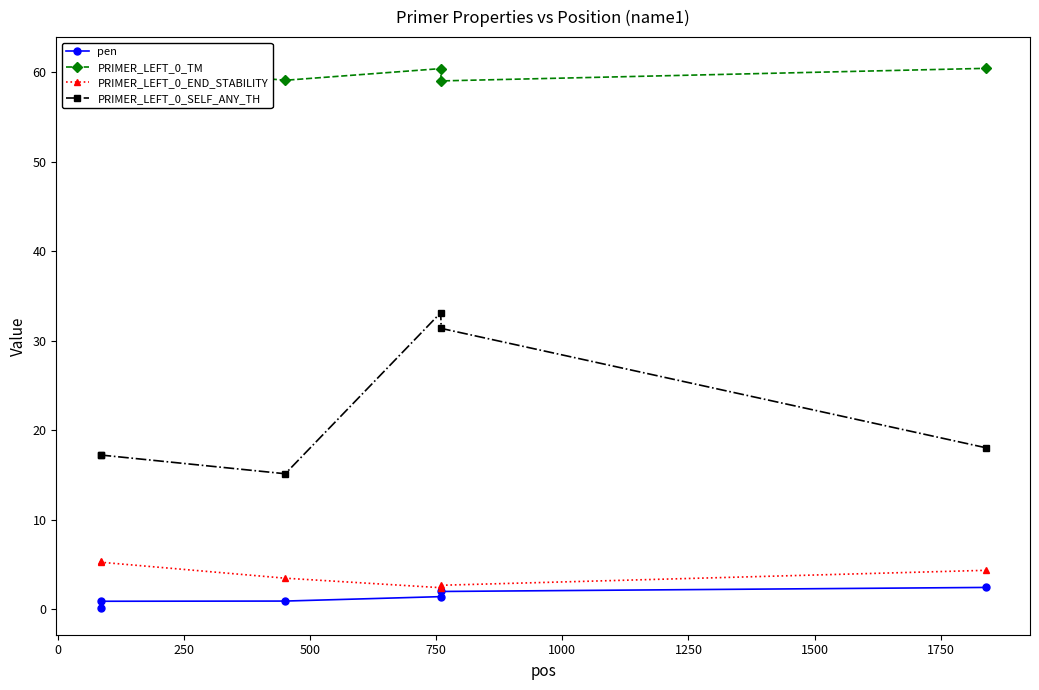

Reading left to right, what are all the values shown in this chart?

pen: 0.2	0.9	0.9	1.4	2.0	2.4
PRIMER_LEFT_0_TM: 60.2	60.9	59.1	60.4	59.0	60.4
PRIMER_LEFT_0_END_STABILITY: 5.3	5.2	3.5	2.4	2.7	4.3
PRIMER_LEFT_0_SELF_ANY_TH: 17.2	17.2	15.1	33.1	31.4	18.0